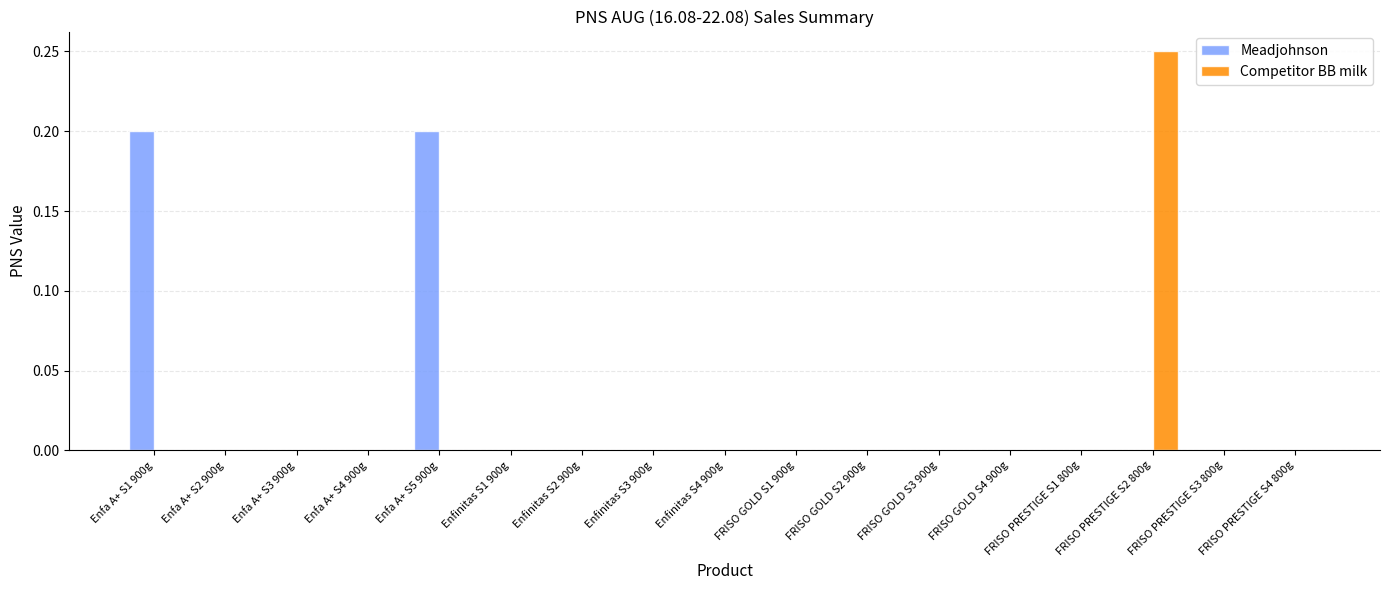

Between Enfinitas S1 900g and FRISO PRESTIGE S2 800g, which series saw the biggest shift?

Competitor BB milk